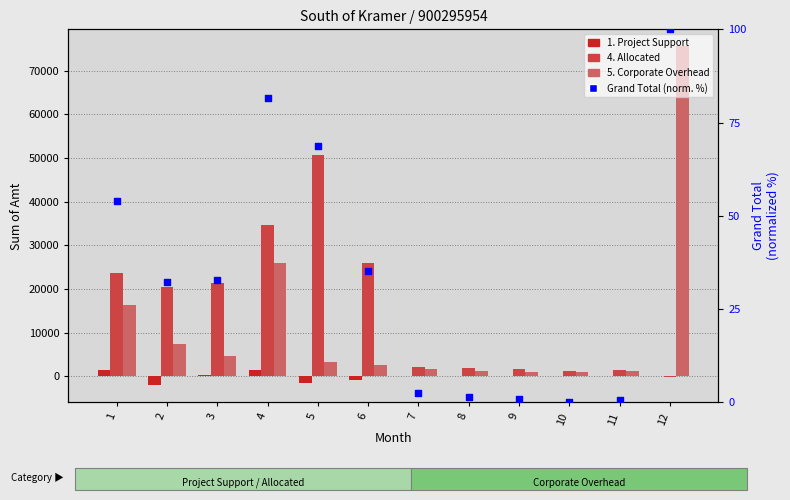

Which series contains the lowest Y value?

1. Project Support